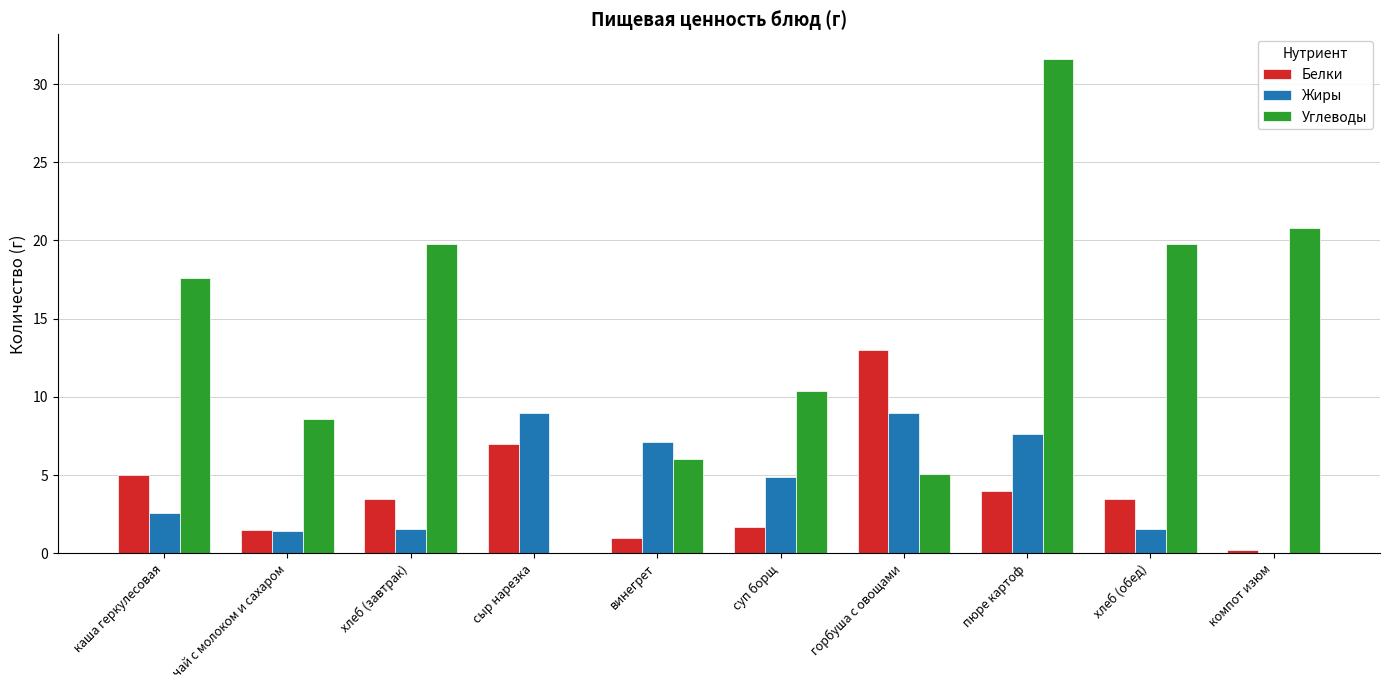

Which category has the highest value in the Белки series?

горбуша с овощами